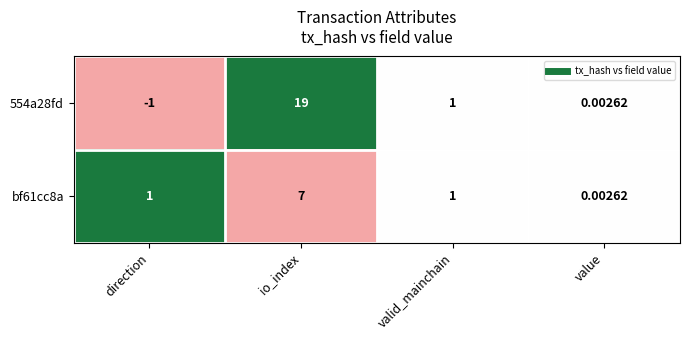

Where is 554a28fd nearest to the value 9?

valid_mainchain